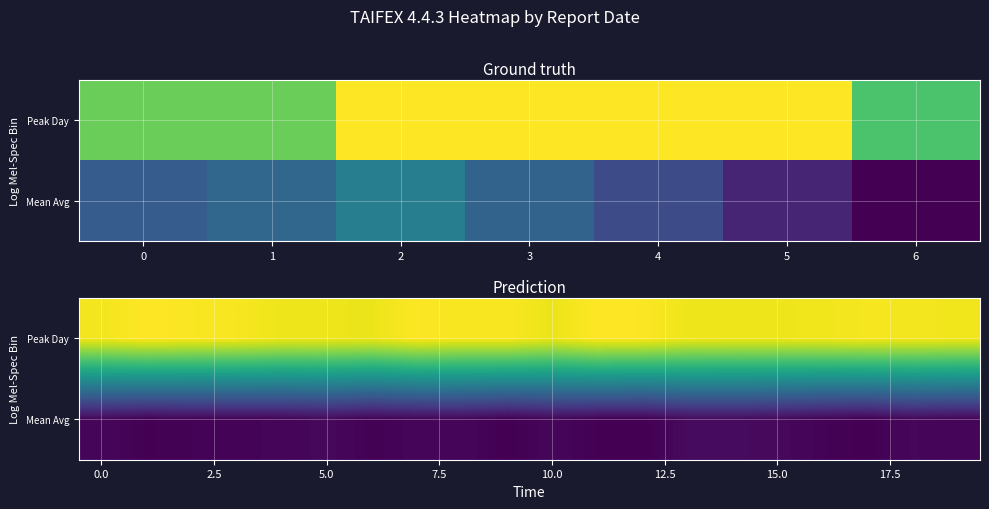

Rank the series by their maximum value, from lowest to highest.

Mean Avg, Peak Day